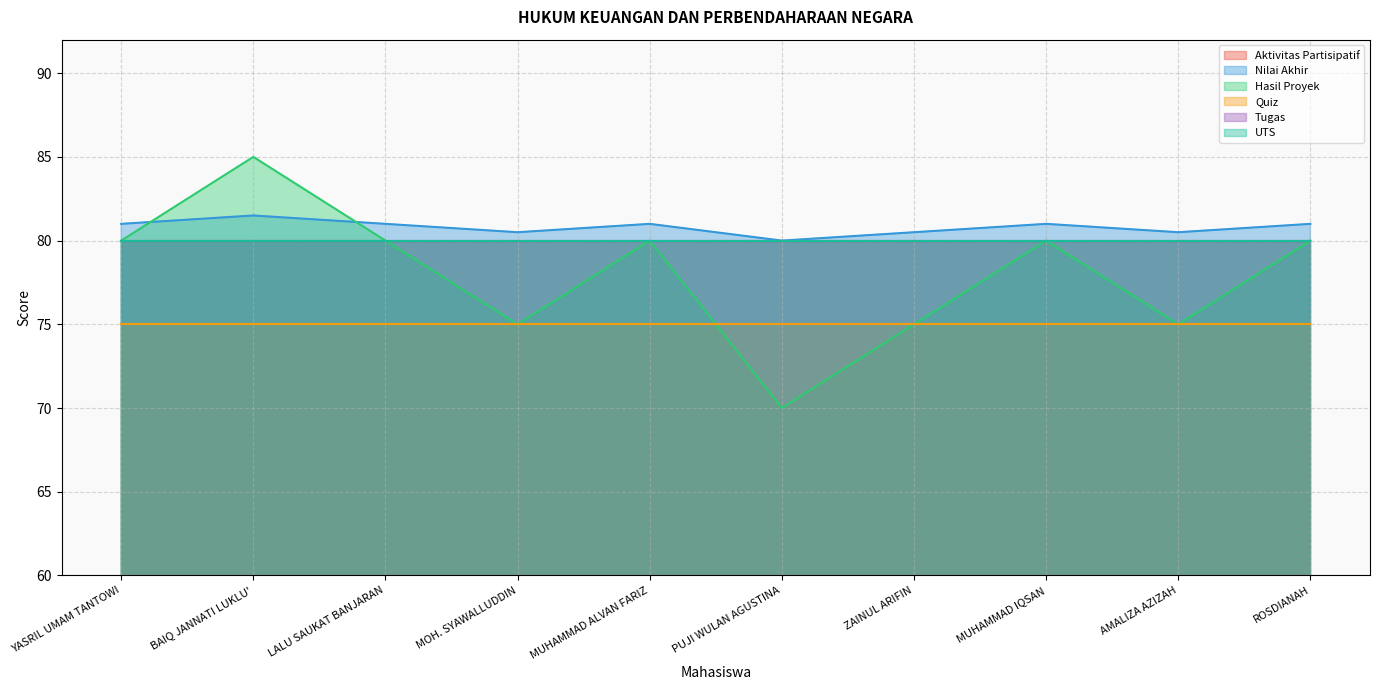

What is the total value across all series at MUHAMMAD IQSAN?

476.0